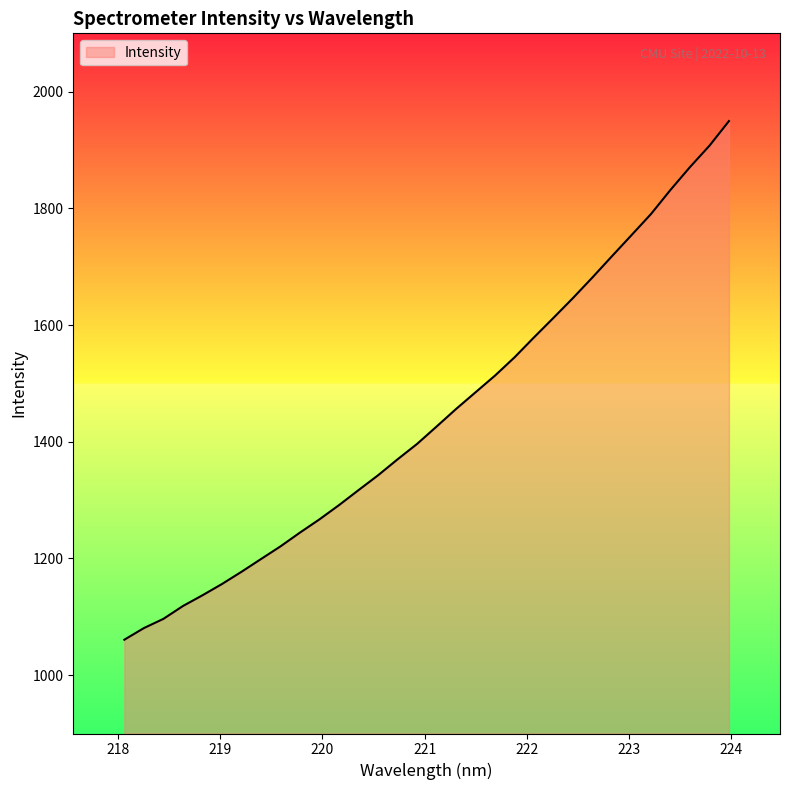

What is the smallest value displayed?

1060.7